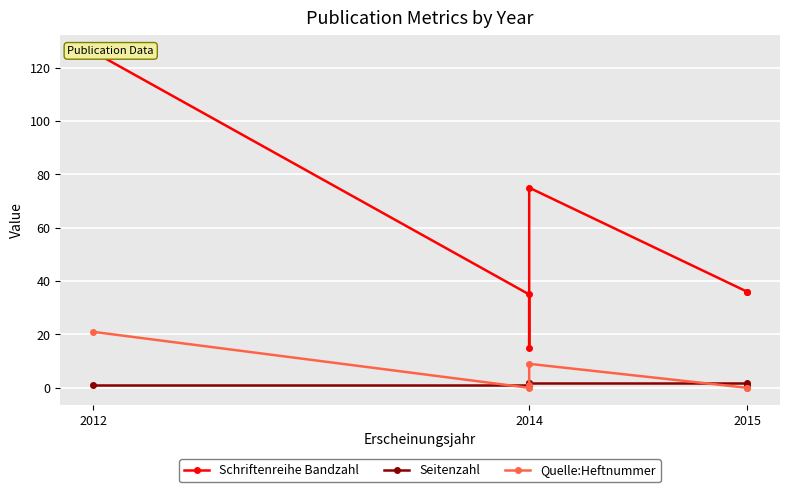

At which label does Schriftenreihe Bandzahl first exceed 36?

2012